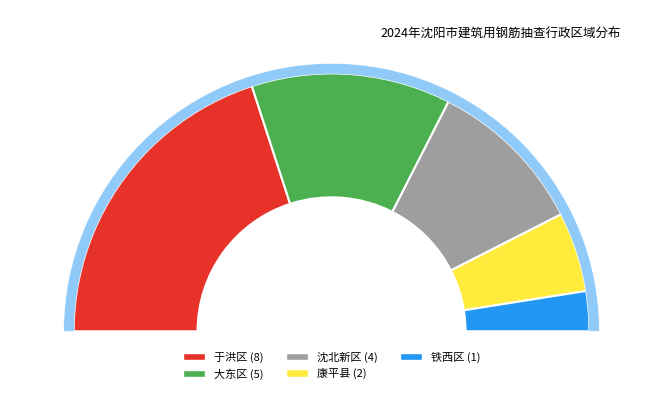

What is the smallest slice in the pie chart?

铁西区